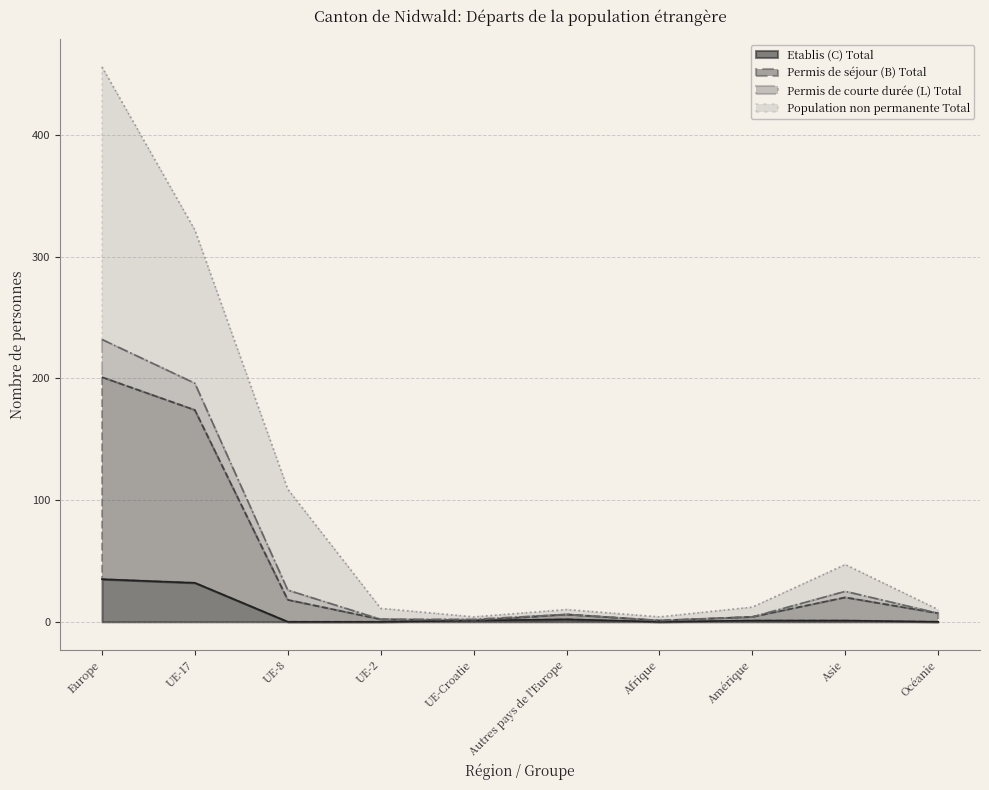

What is the highest value of the Etablis (C) Total series?

35